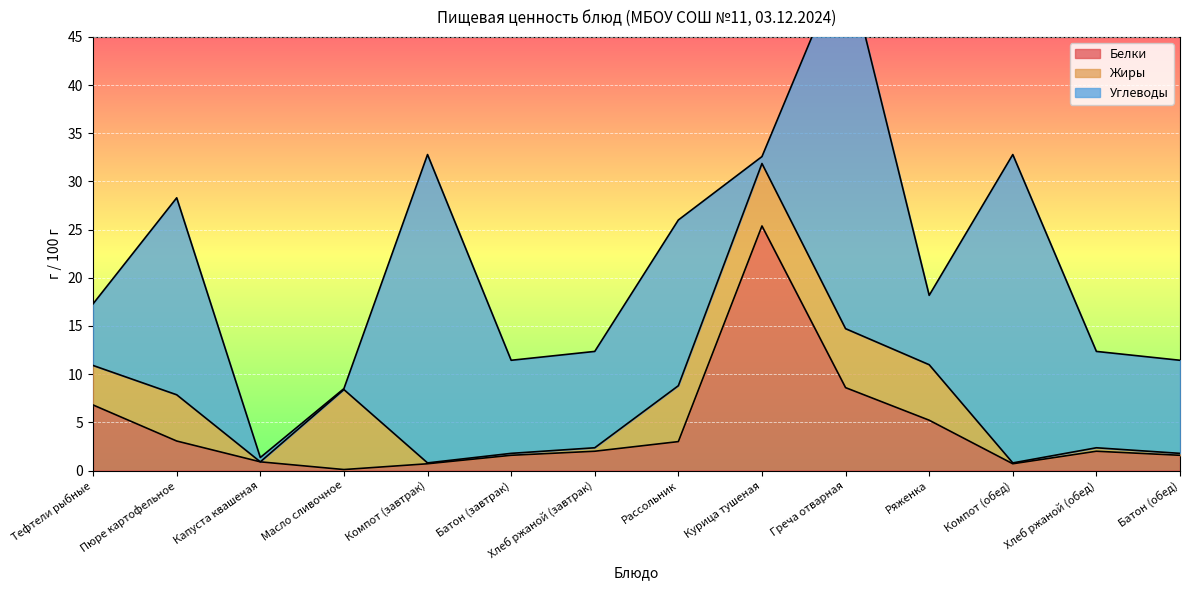

How many times do Белки and Углеводы cross each other?

4